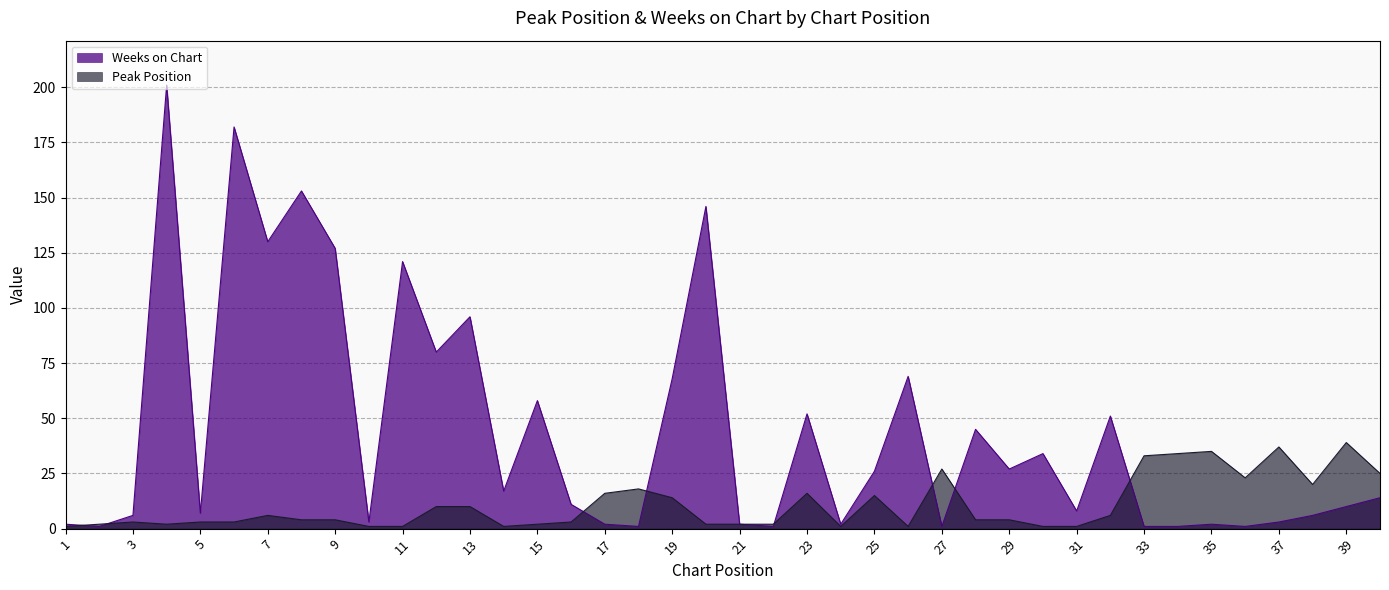

How many interior local valleys does the Peak Position series have?

6